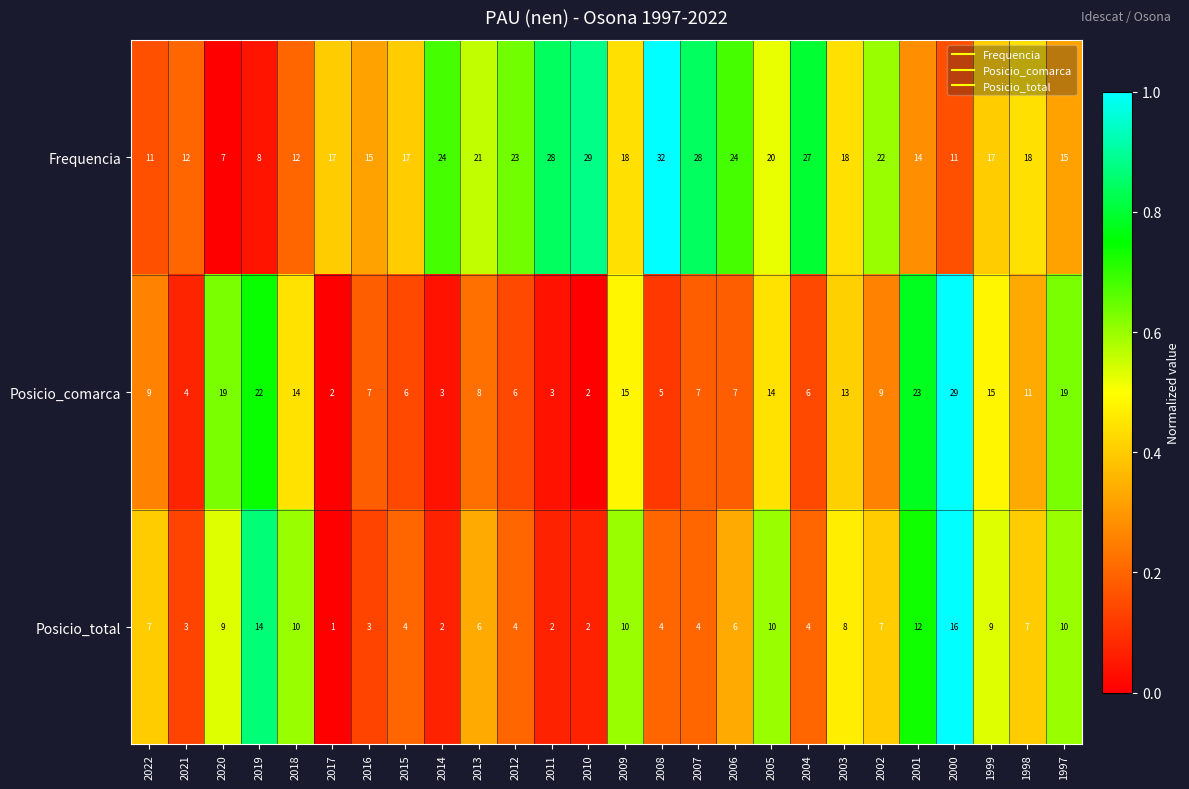

Is it true that Posicio_comarca equals 20 at 1998?

False